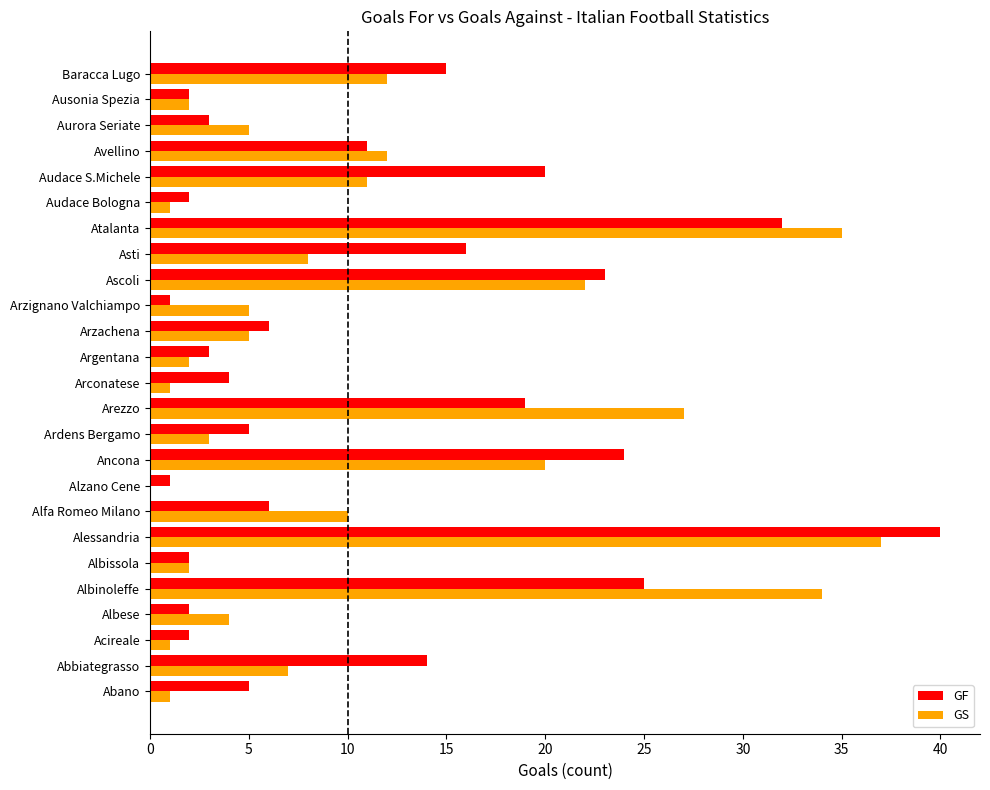

What is the total value across all series at Alessandria?

77